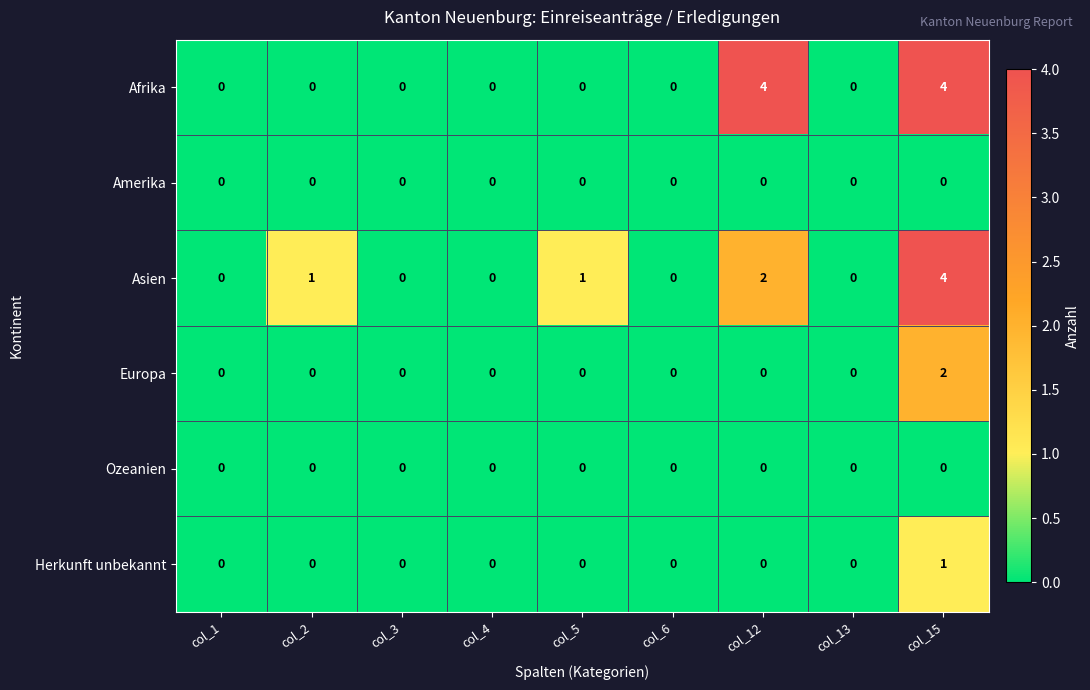

What is the total value across all series at col_15?

11